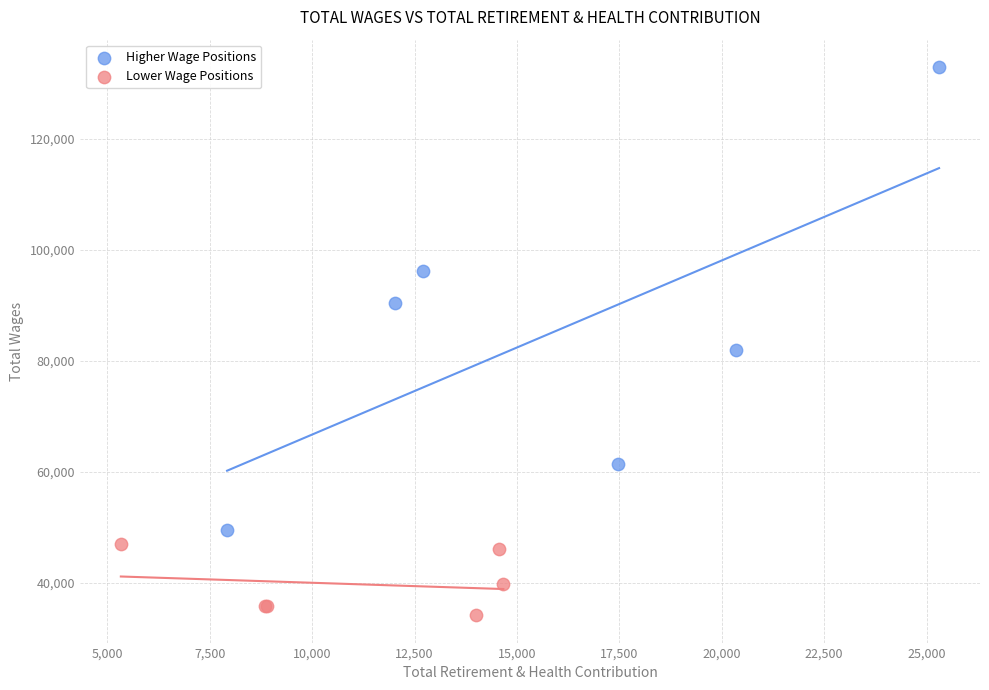

Which series reaches the maximum Y coordinate?

Higher Wage Positions